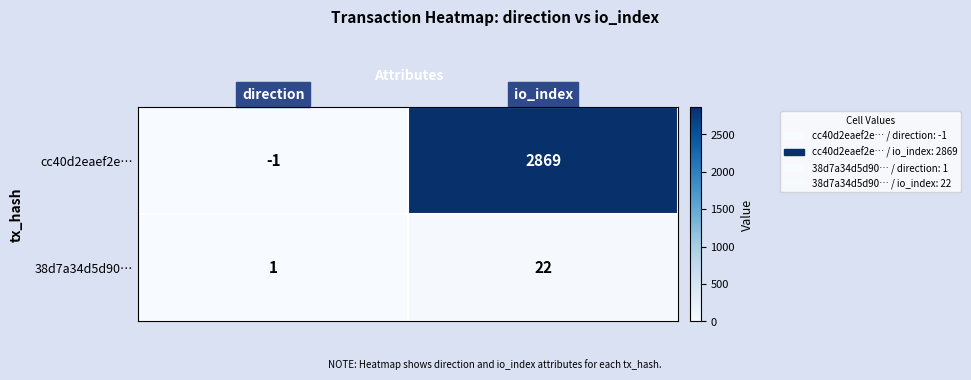

The cc40d2eaef2e… series shows -2 at direction. True or false?

False